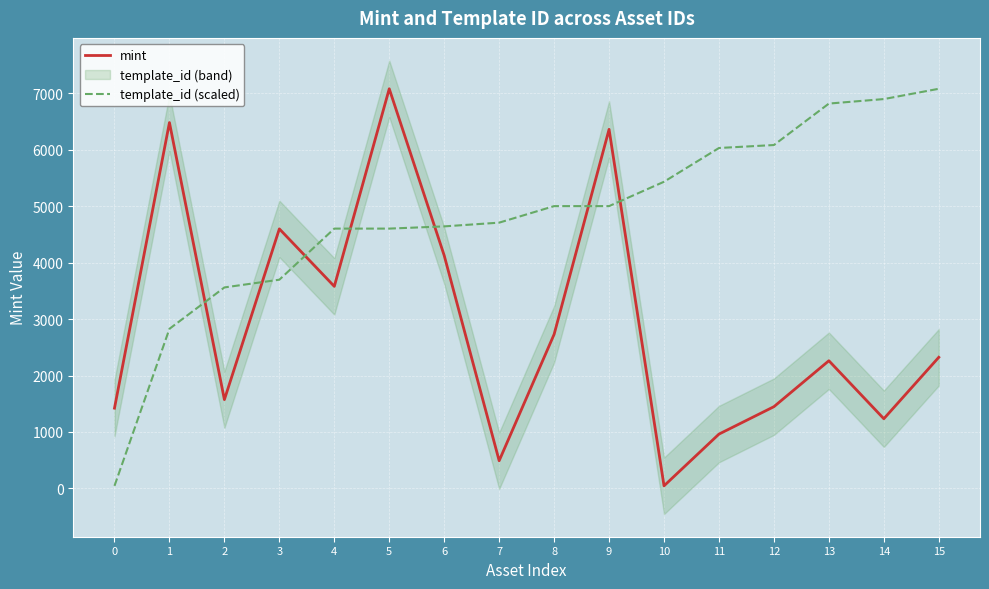

What is the value of the template_id (scaled) point at the 7th from the left?

4643.2